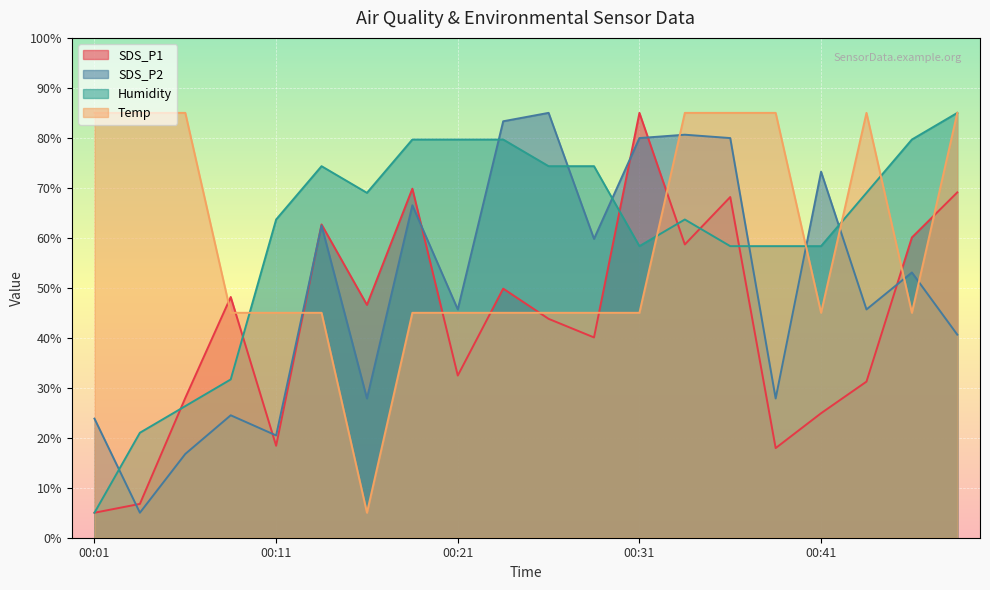

What is the minimum value shown in the chart?

5.0